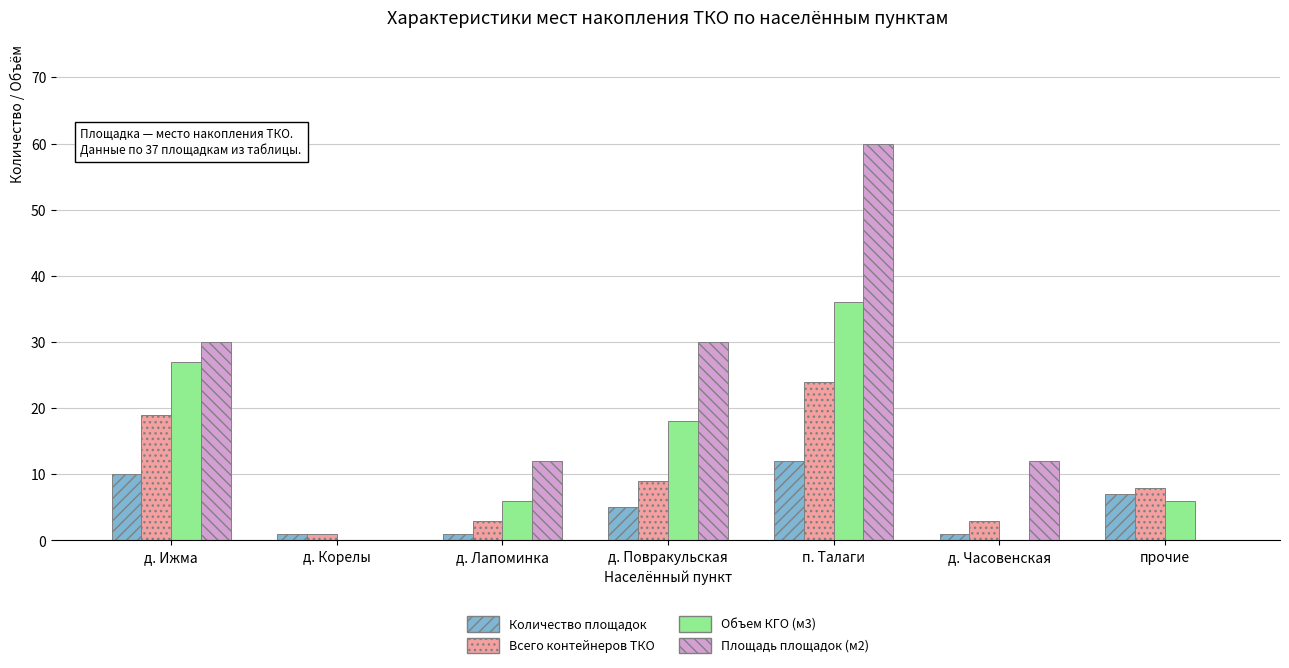

Which series has the largest total across all categories?

Площадь площадок (м2)